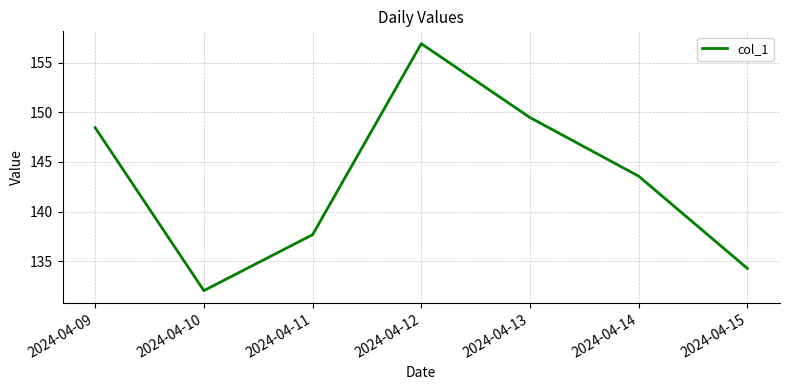

What is the difference between the maximum and minimum values?

24.9